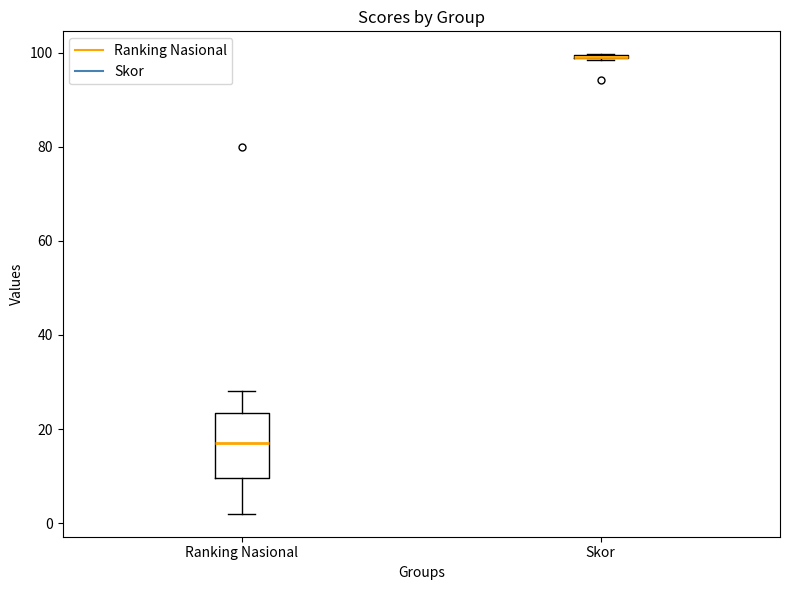

Where does the lower whisker of the box for Ranking Nasional end on the y-axis? The values are not printed on the chart, so give them approximately, as read against the axis.

2